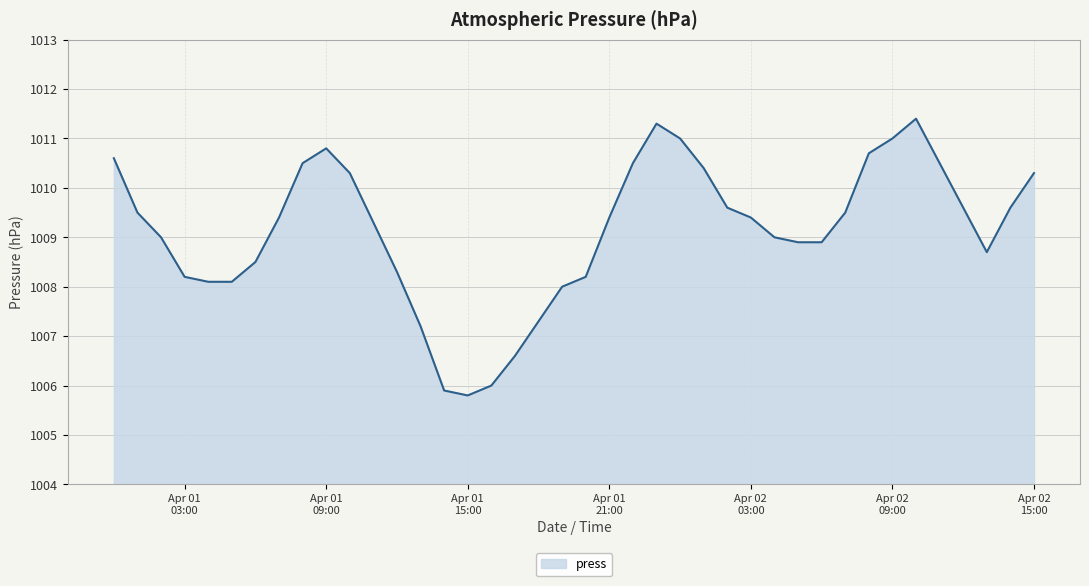

What is the difference between the maximum and minimum values?

5.6